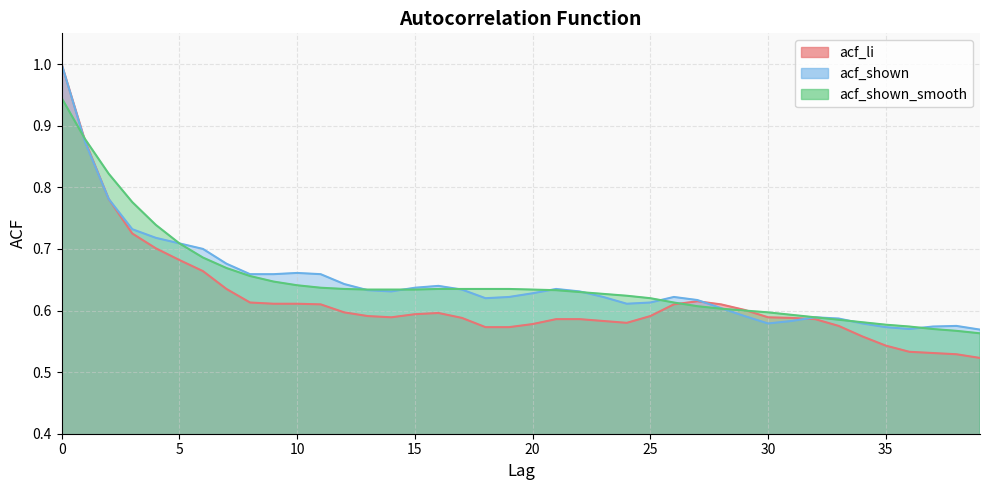

Rank the series at 38 from lowest to highest value.

acf_li, acf_shown_smooth, acf_shown